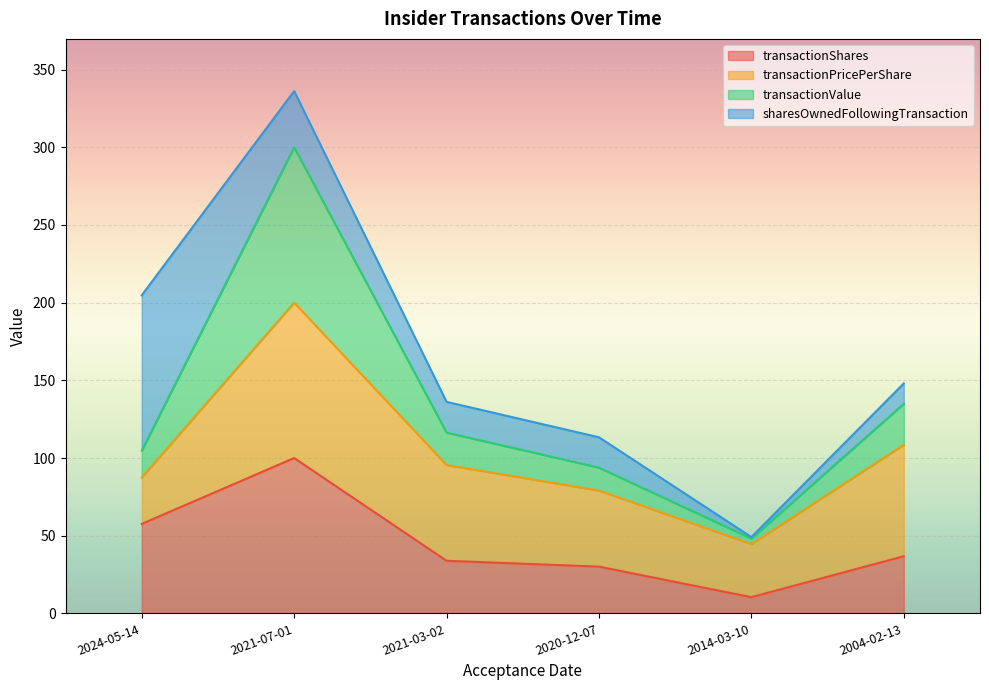

At which label does transactionShares reach its peak?

2021-07-01